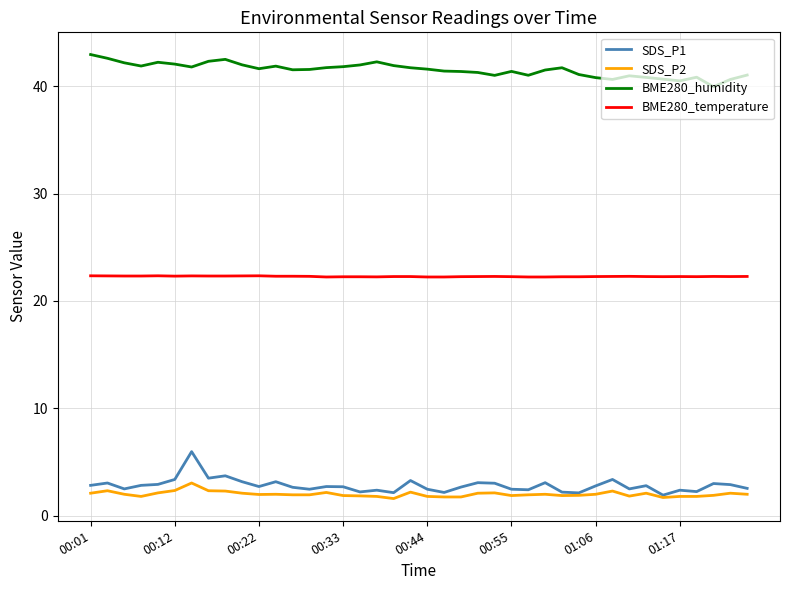

Which series has the largest total across all categories?

BME280_humidity